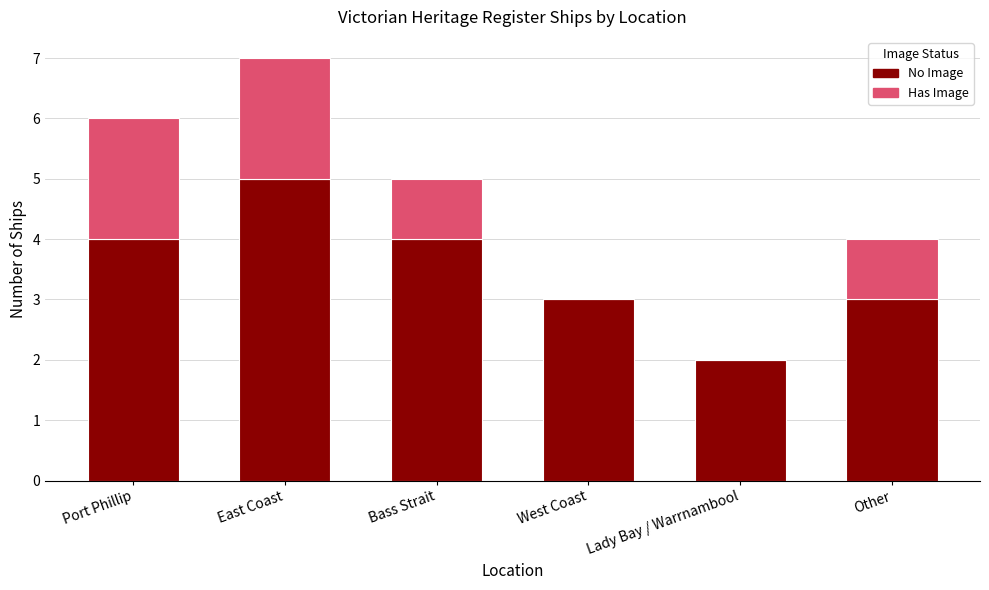

What is the maximum value for No Image?

5